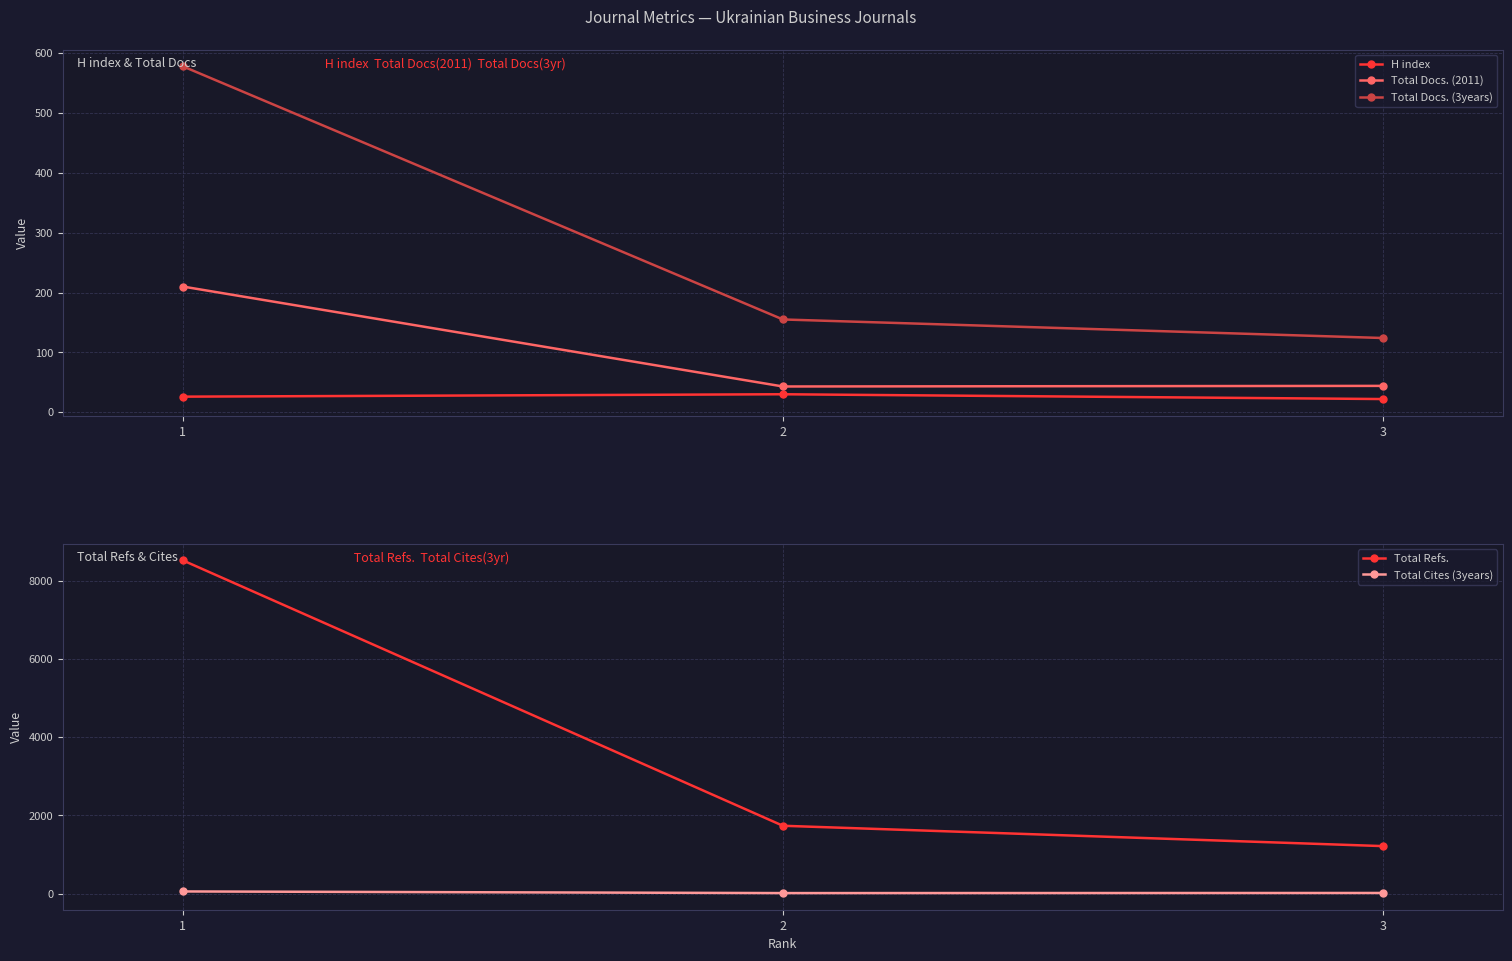

True or false: Total Cites (3years) has a value of 27 at 1.

False